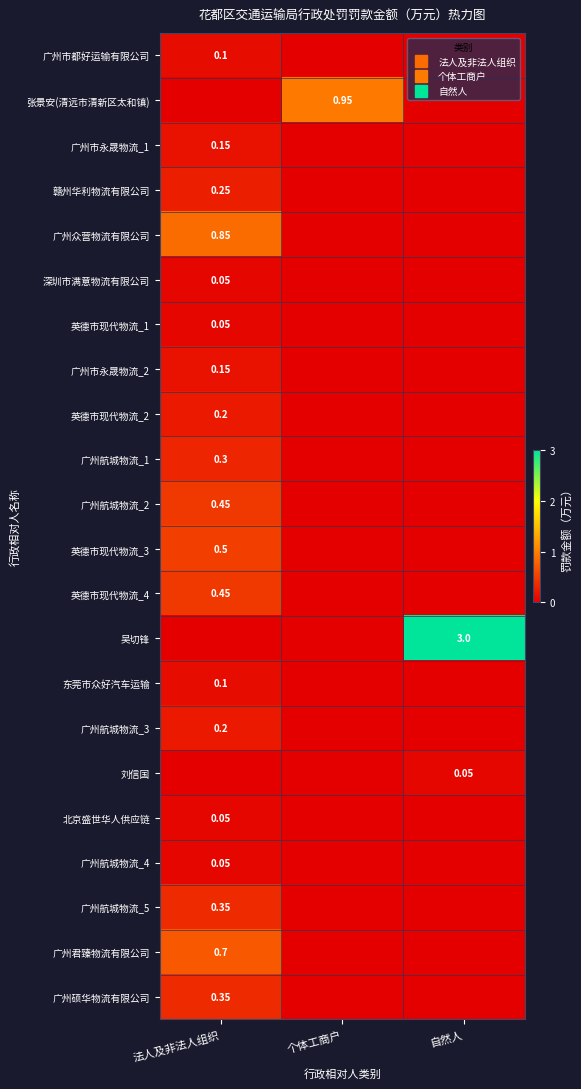

What is the sum of all 广州众营物流有限公司 values?

0.8